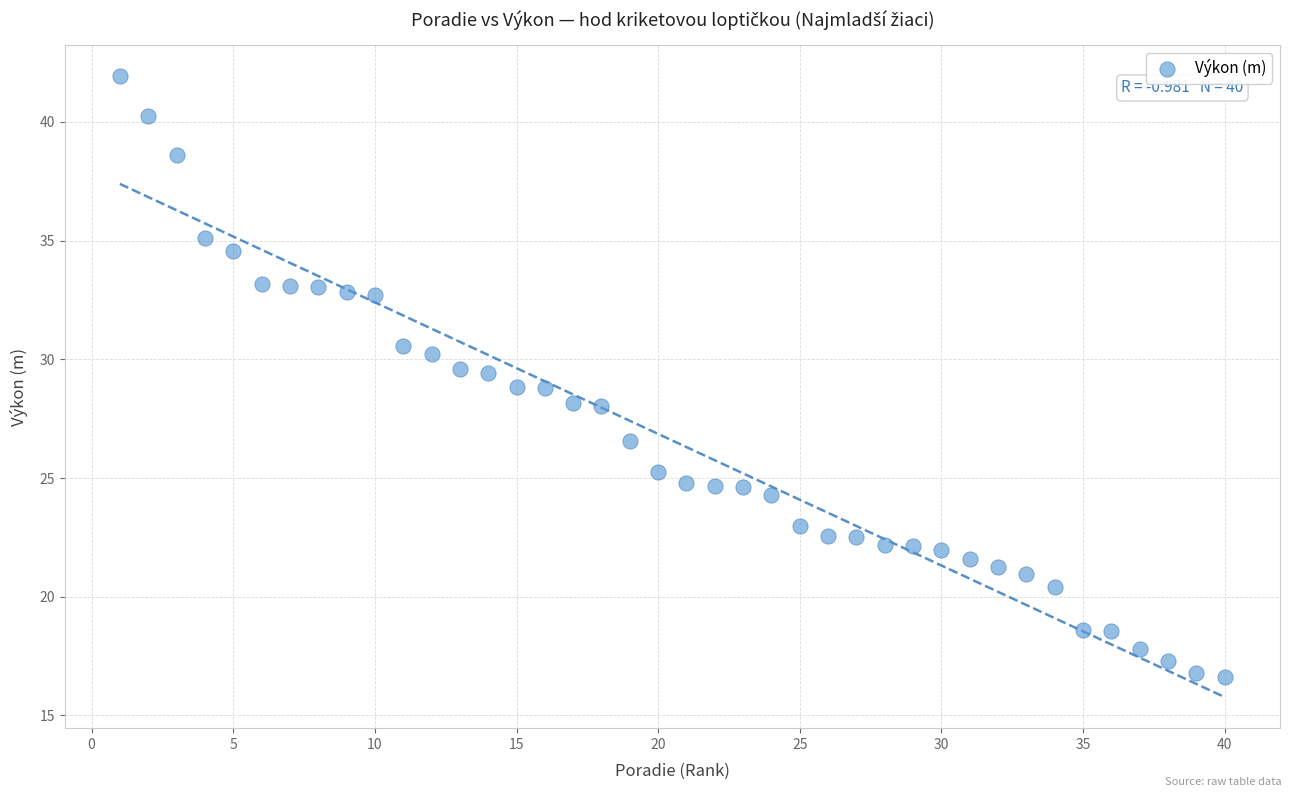

What is the range of Y values (max minus min)?

25.3